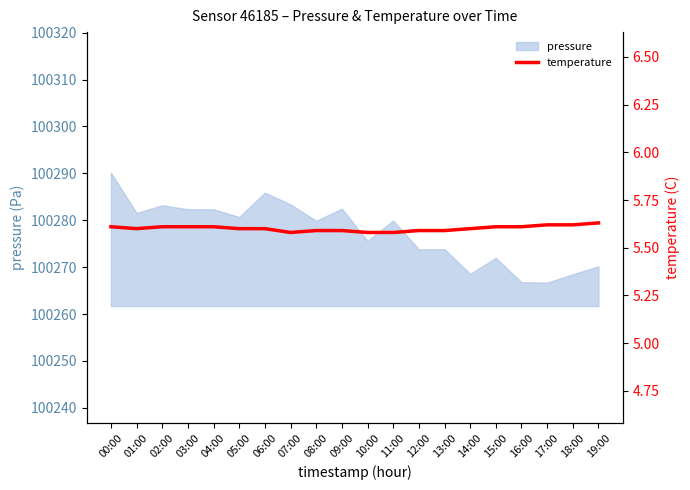

At which label does pressure first exceed 100279?

00:00